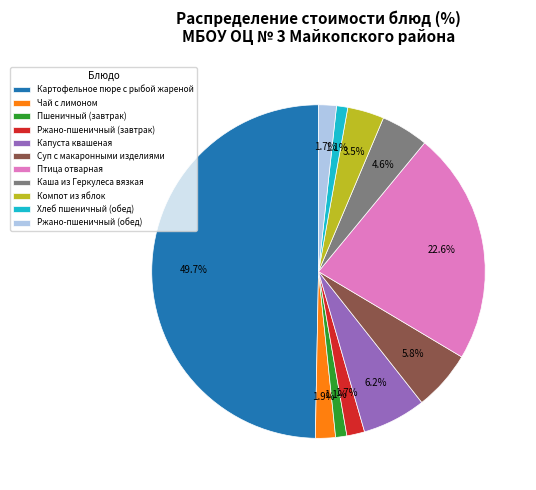

To the nearest percent, what is the difference between the Компот из яблок and Чай с лимоном slice percentages?

2%